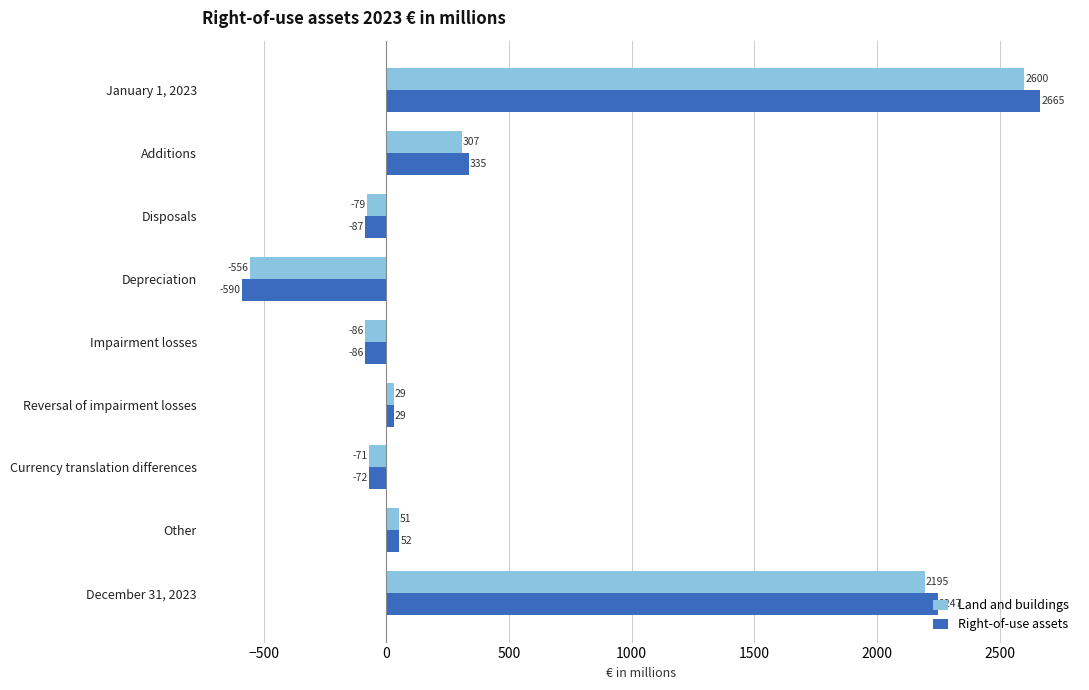

Is it true that Right-of-use assets equals 3307 at December 31, 2023?

False